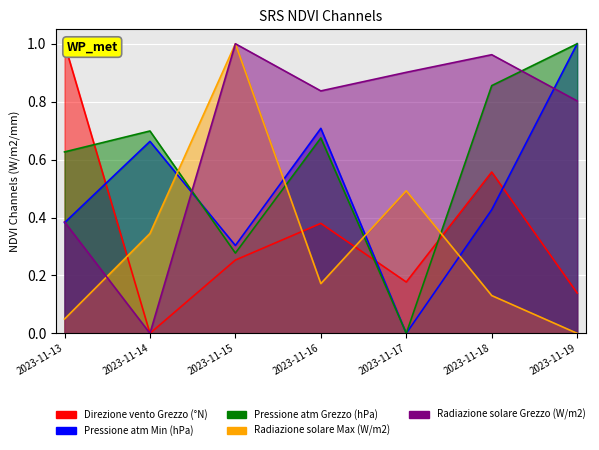

Reading left to right, extract all data points from this chart.

Direzione vento Grezzo (°N): 2023-11-13=1.0	2023-11-14=0.0	2023-11-15=0.3	2023-11-16=0.4	2023-11-17=0.2	2023-11-18=0.6	2023-11-19=0.1
Pressione atm Min (hPa): 2023-11-13=0.4	2023-11-14=0.7	2023-11-15=0.3	2023-11-16=0.7	2023-11-17=0.0	2023-11-18=0.4	2023-11-19=1.0
Pressione atm Grezzo (hPa): 2023-11-13=0.6	2023-11-14=0.7	2023-11-15=0.3	2023-11-16=0.7	2023-11-17=0.0	2023-11-18=0.9	2023-11-19=1.0
Radiazione solare Max (W/m2): 2023-11-13=0.0	2023-11-14=0.3	2023-11-15=1.0	2023-11-16=0.2	2023-11-17=0.5	2023-11-18=0.1	2023-11-19=0.0
Radiazione solare Grezzo (W/m2): 2023-11-13=0.4	2023-11-14=0.0	2023-11-15=1.0	2023-11-16=0.8	2023-11-17=0.9	2023-11-18=1.0	2023-11-19=0.8